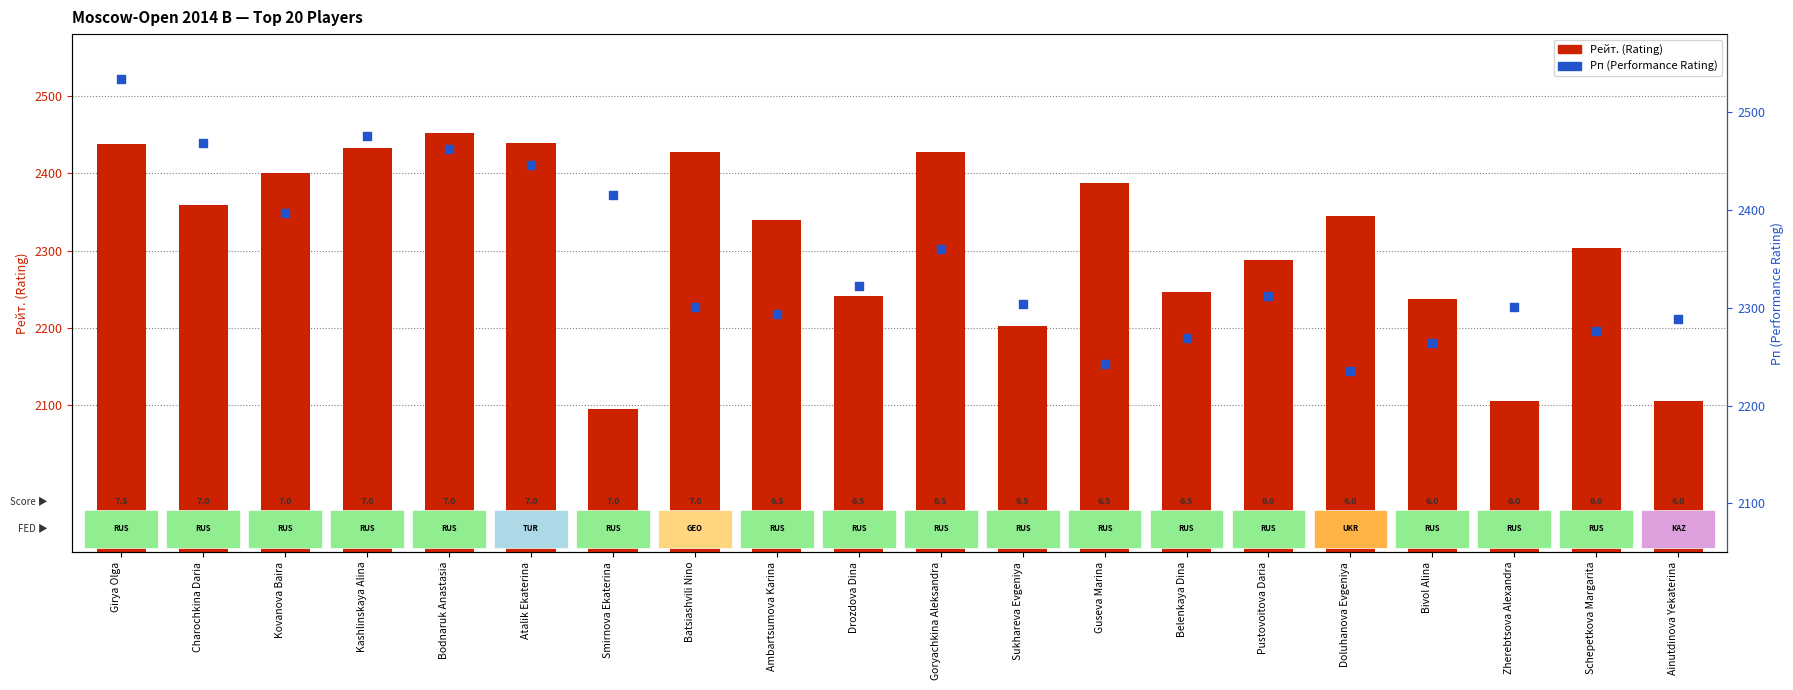

Which series contains the lowest Y value?

Рейт. (Rating)